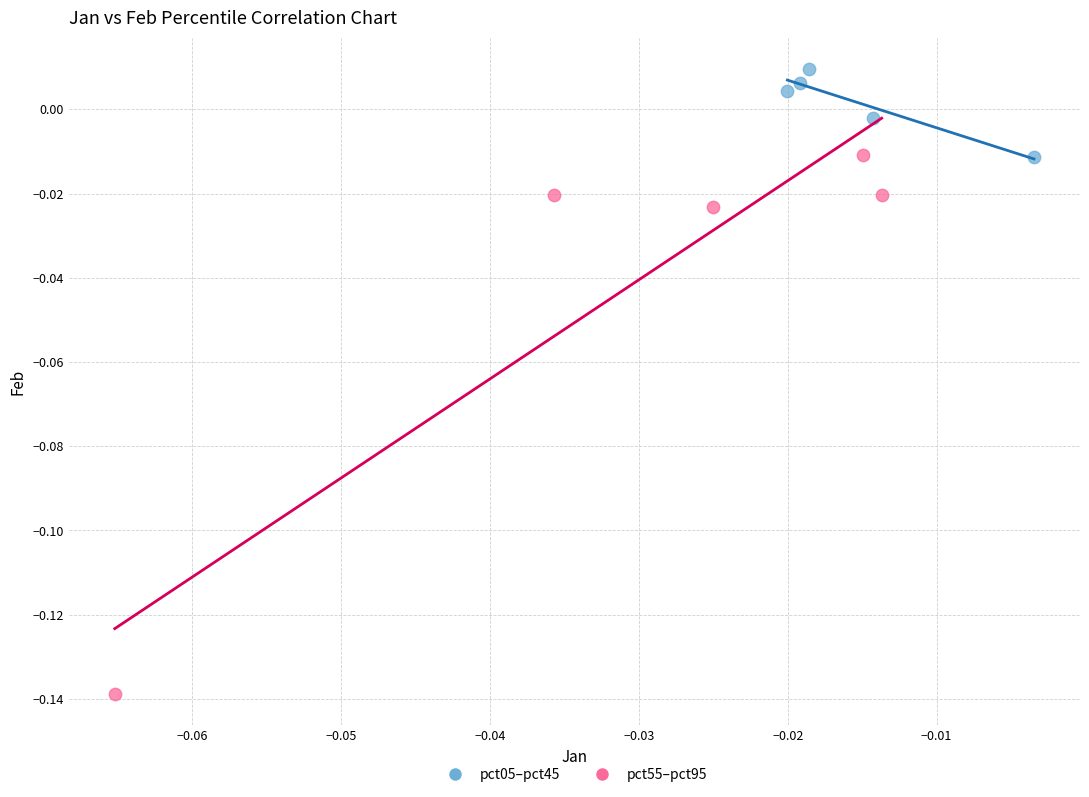

Which series contains the lowest Y value?

pct55–pct95